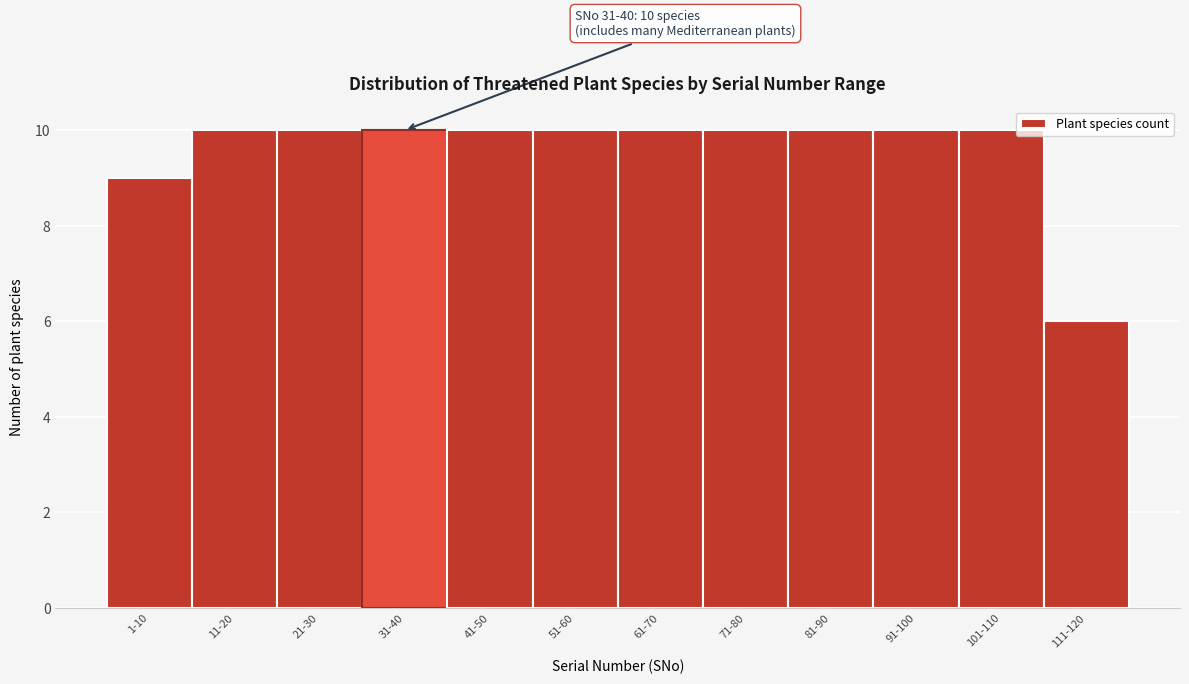

Reading right to left, list all the values displayed in this chart.

111-120=6	101-110=10	91-100=10	81-90=10	71-80=10	61-70=10	51-60=10	41-50=10	31-40=10	21-30=10	11-20=10	1-10=9